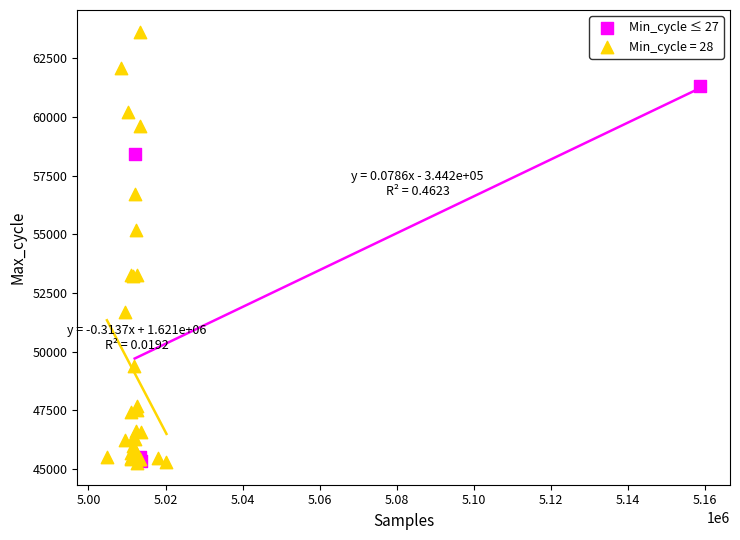

Which series contains the highest Y value?

Min_cycle = 28